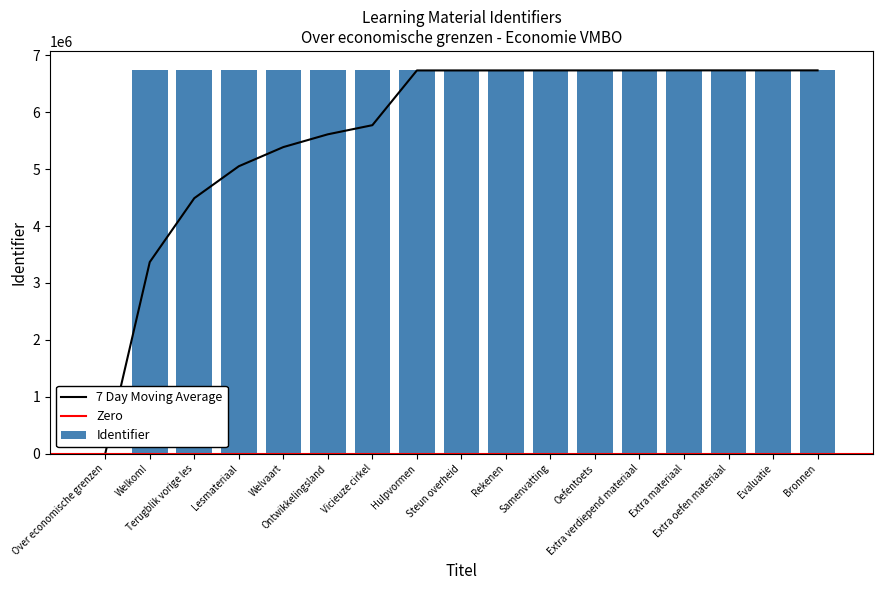

How many positive values does the Identifier series have?

16